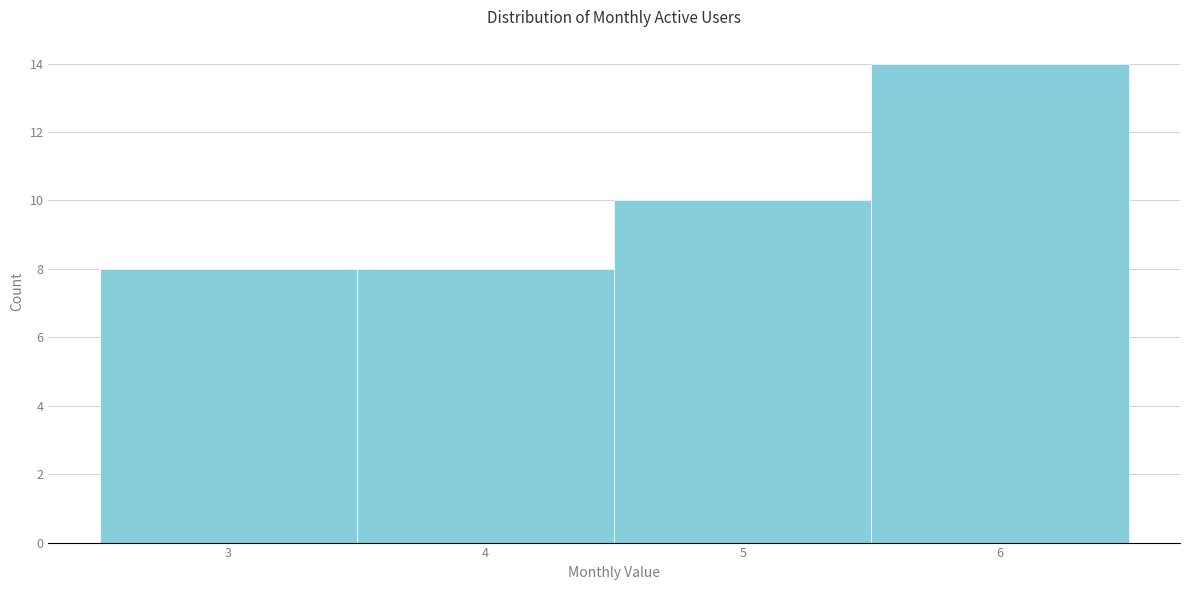

Which range on the x-axis has the tallest bar?

5.5 to 6.5